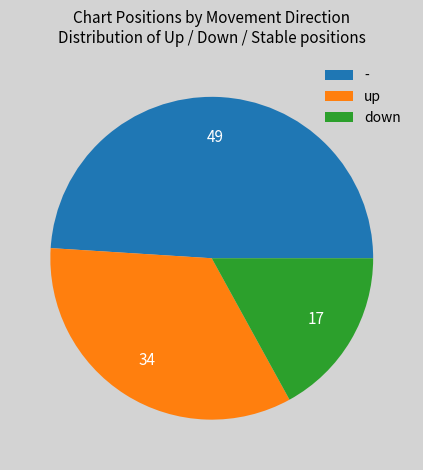

Is it true that - is 57% of the pie?

False